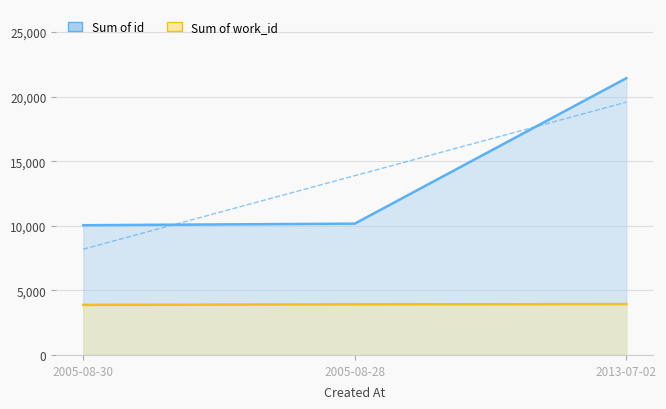

How many lines are shown in the chart?

2